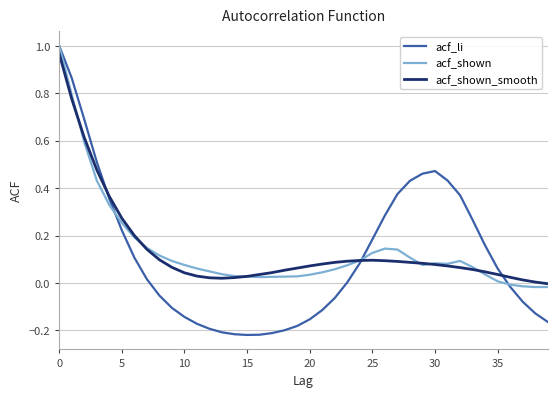

Which series has the largest range (max minus min)?

acf_li